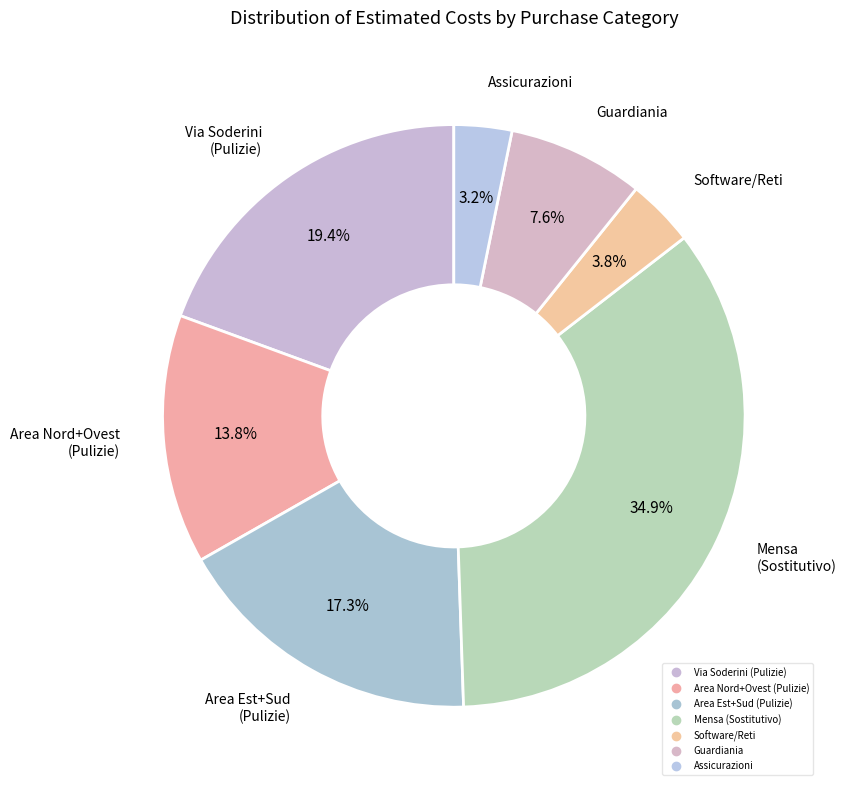

Count the number of slices in the pie.

7